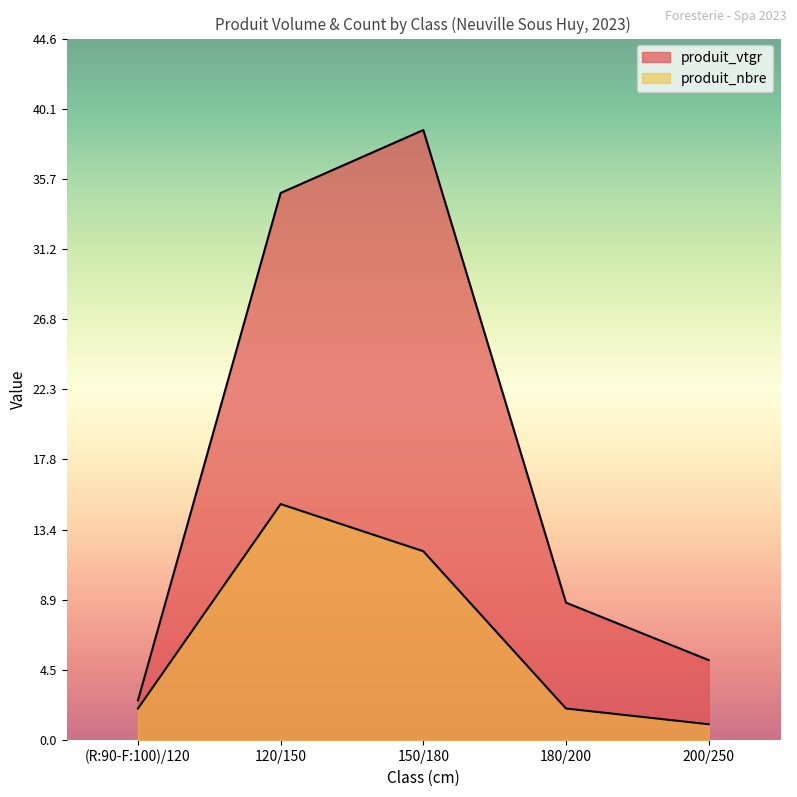

Which category has the lowest value in the produit_vtgr series?

(R:90-F:100)/120